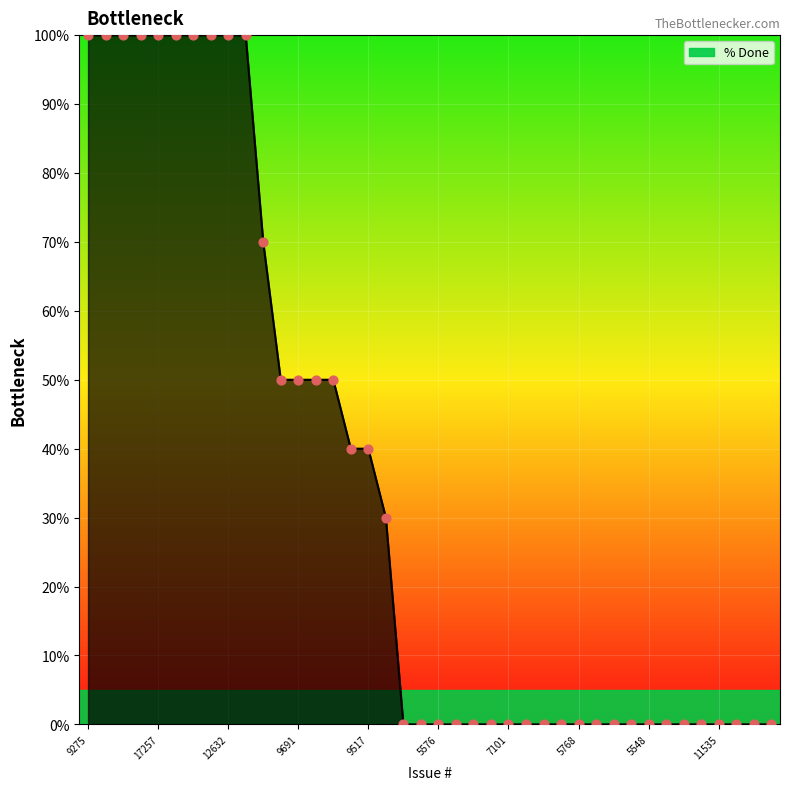

What is the maximum value shown in the chart?

100